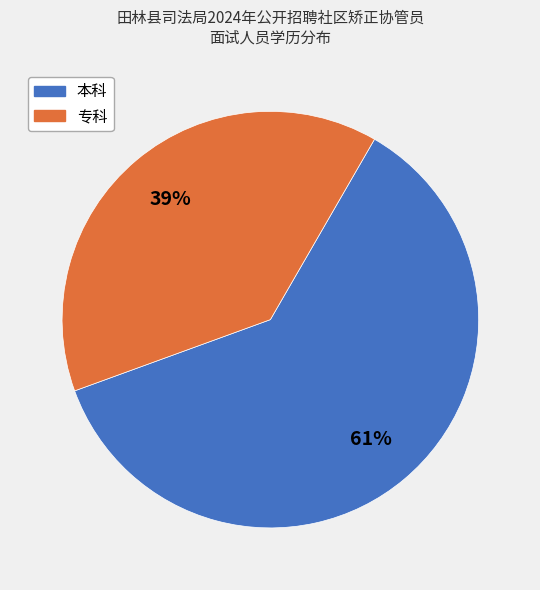

True or false: 专科 accounts for 47% of the total.

False